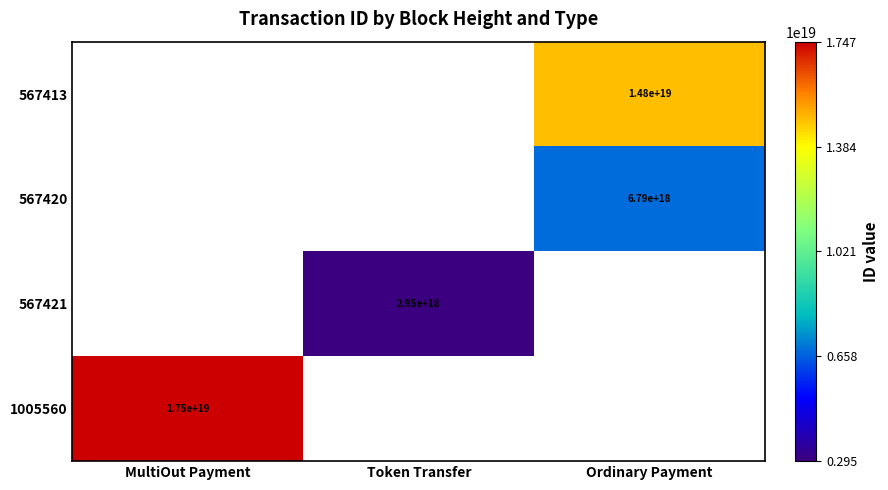

True or false: 567421 has a value of 2950000000000000000 at Token Transfer.

True